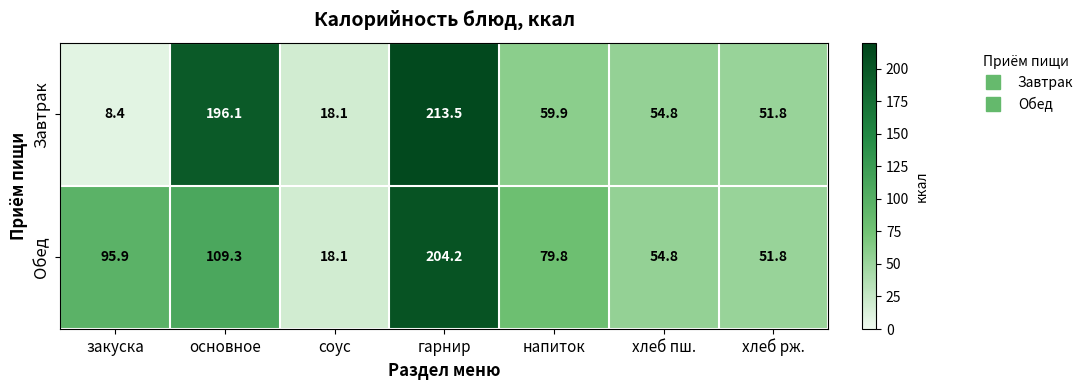

What is the smallest value displayed?

8.4